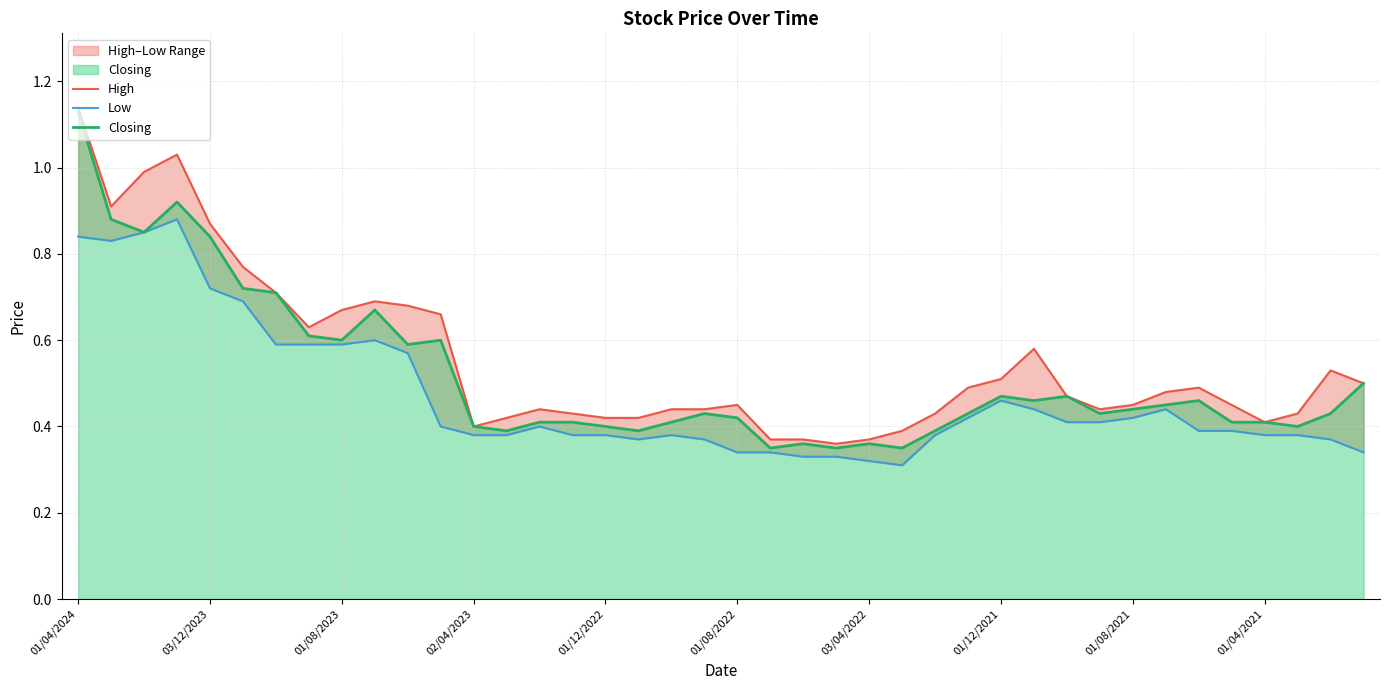

True or false: High and Low intersect in this chart.

False